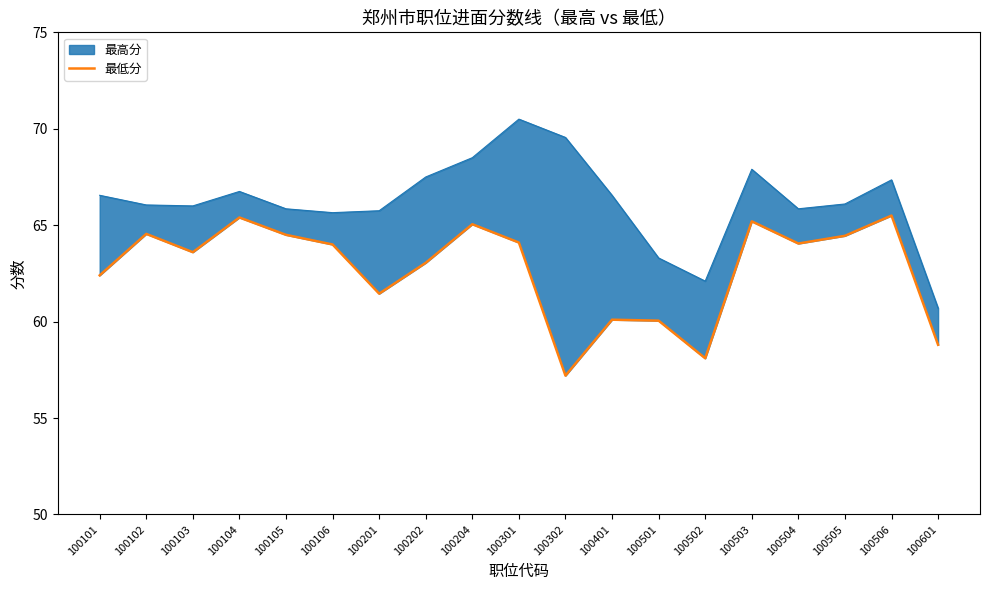

True or false: the data shows 57.2 at 100302.

True